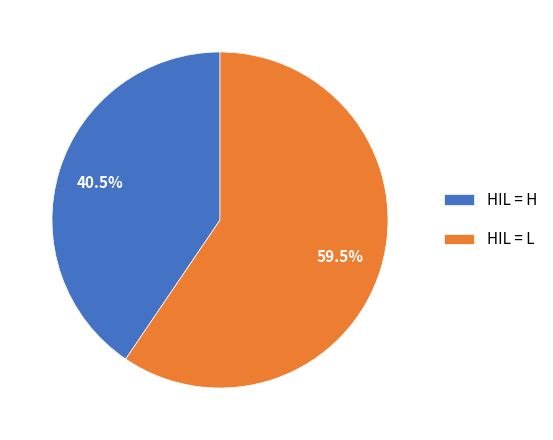

Count the number of slices in the pie.

2